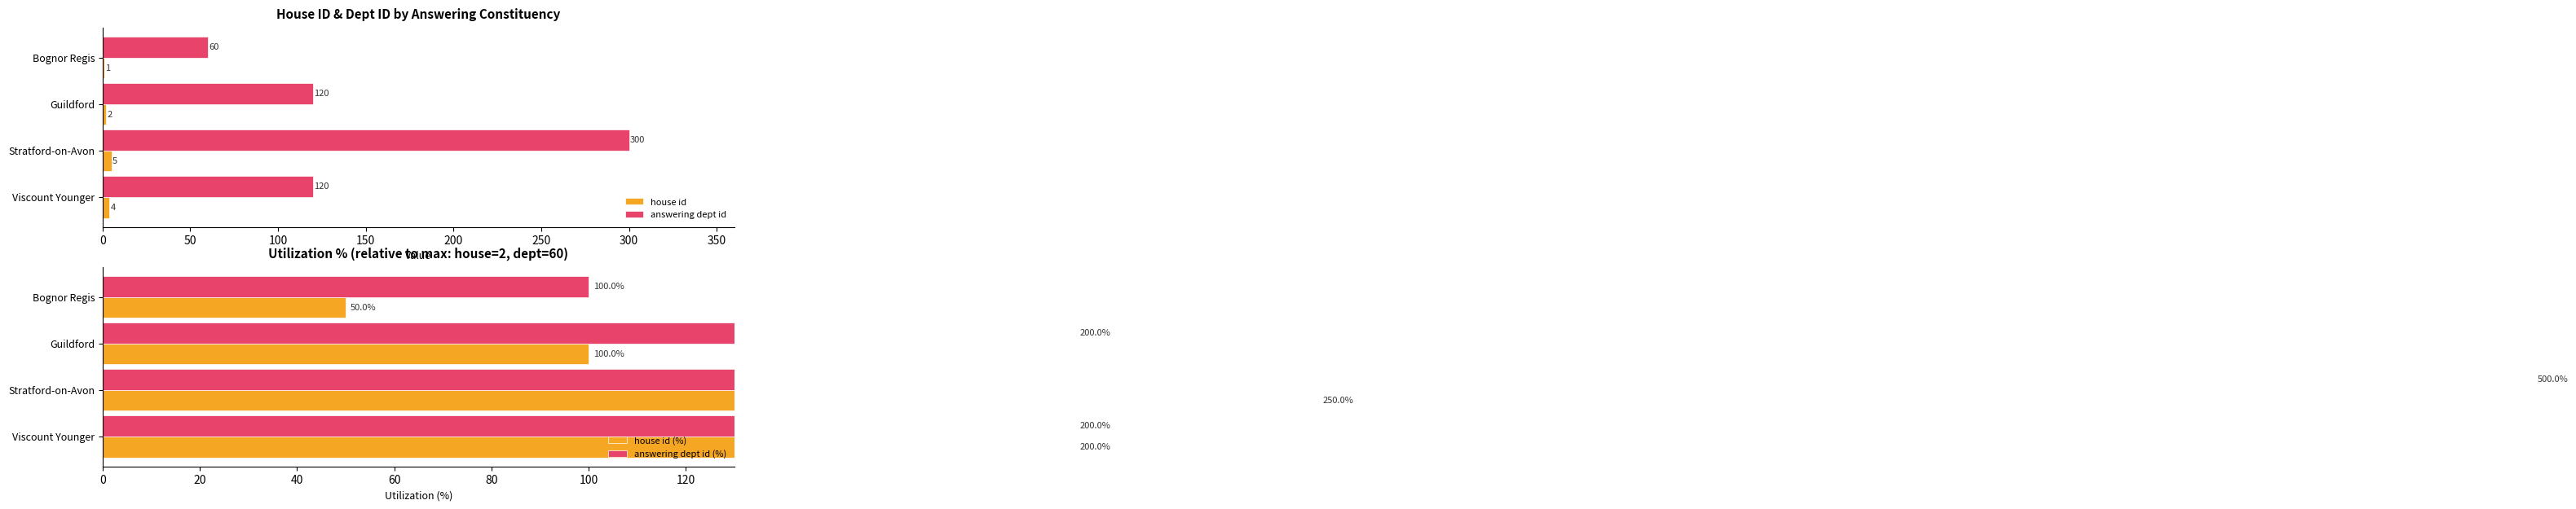

What is the difference between the maximum and minimum values in the answering dept id (%) series?

400